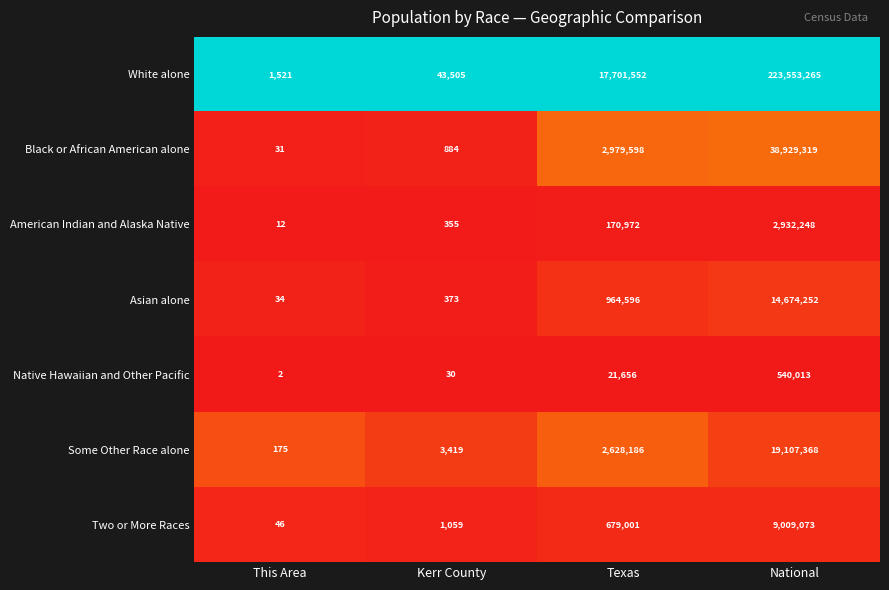

Between This Area and Kerr County, which series saw the biggest shift?

White alone